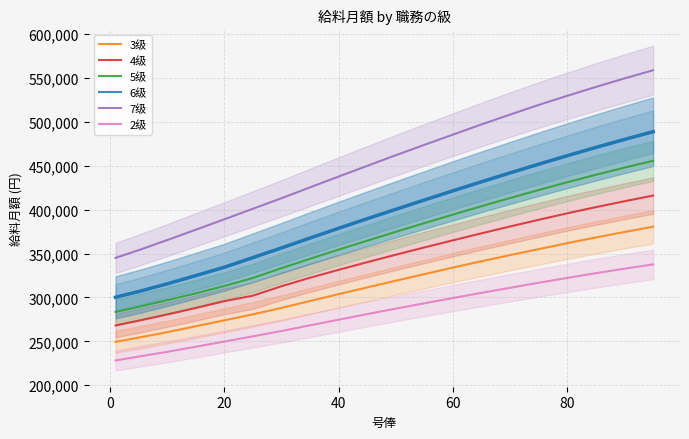

True or false: 3级 and 2级 intersect in this chart.

False